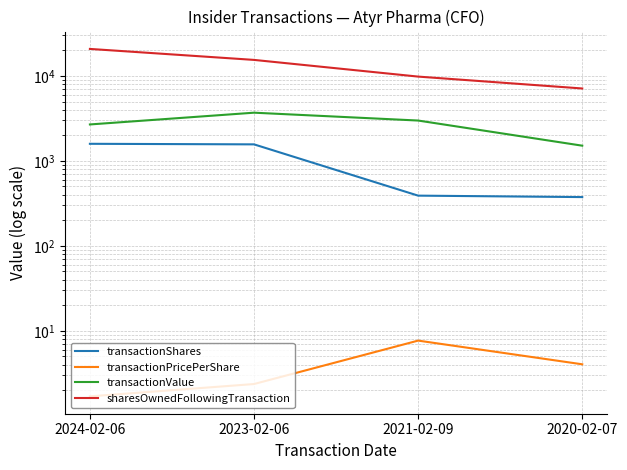

Does the chart display data point markers on the line(s)?

No